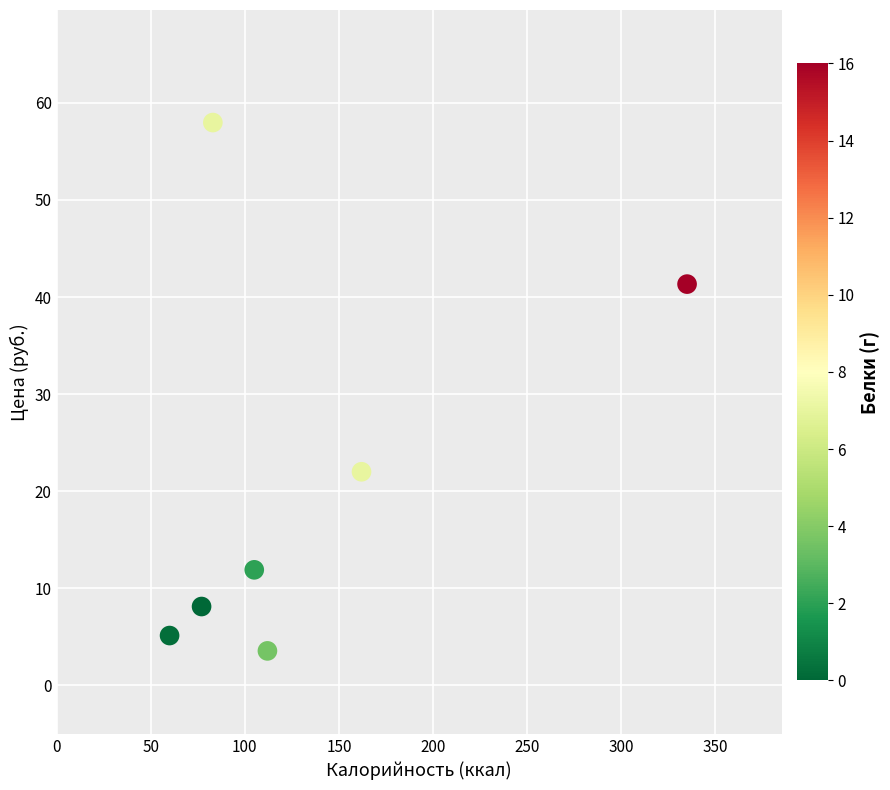

What Y value in the scatter plot is closest to 30?

22.0